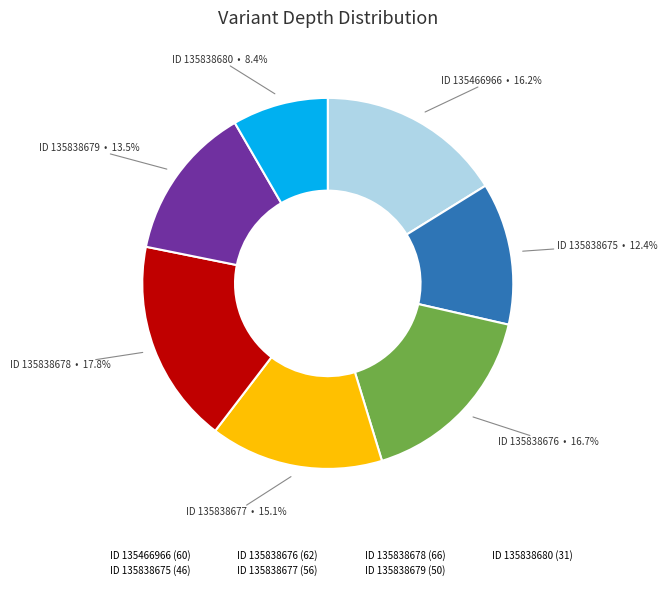

Approximately how many times larger is the value at ID 135838680 (31) compared to ID 135838676 (62)?

0.5